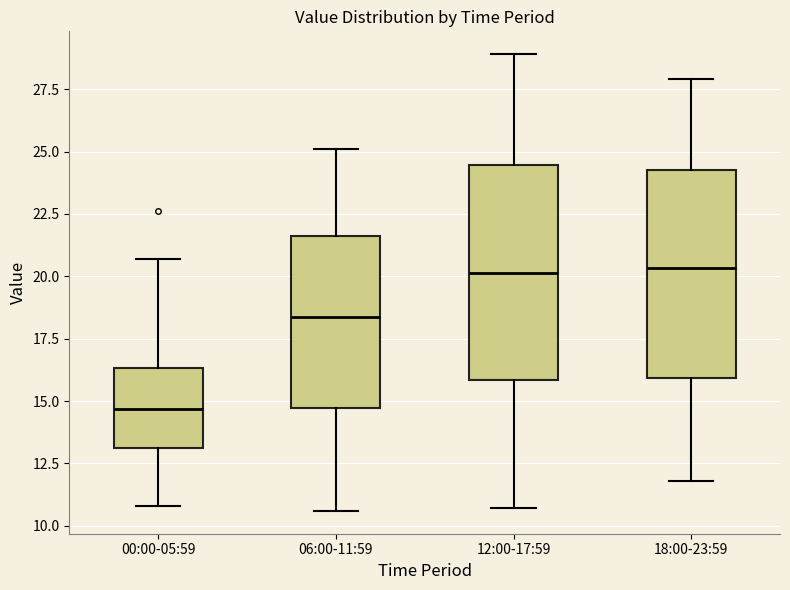

Reading left to right, transcribe this box plot: for each box, give where its median line is, the range the box spans, and where its two whiskers end, as read against the y-axis. The values are not printed on the chart, so give them approximately, as read against the axis.

00:00-05:59: median 14.5, box 13.0 to 16.5, whiskers 11.0 to 20.5
06:00-11:59: median 18.5, box 14.5 to 21.5, whiskers 10.5 to 25.0
12:00-17:59: median 20.0, box 16.0 to 24.5, whiskers 10.5 to 29.0
18:00-23:59: median 20.5, box 16.0 to 24.5, whiskers 12.0 to 28.0